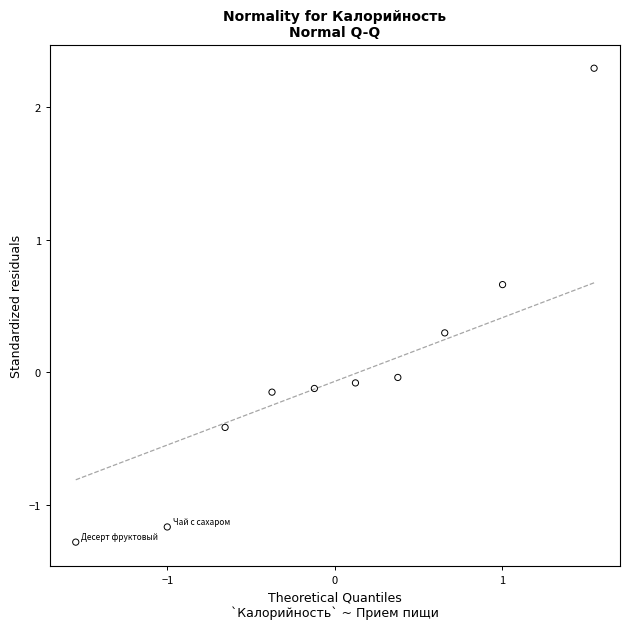

What is the range of Y values (max minus min)?

3.6